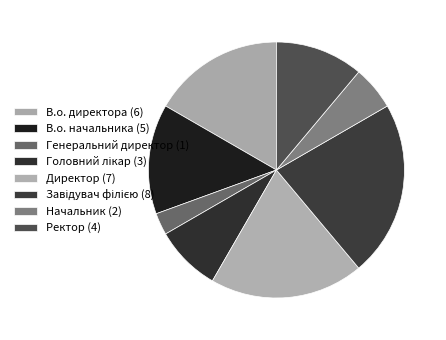

Is it true that В.о. начальника is 1% of the pie?

False